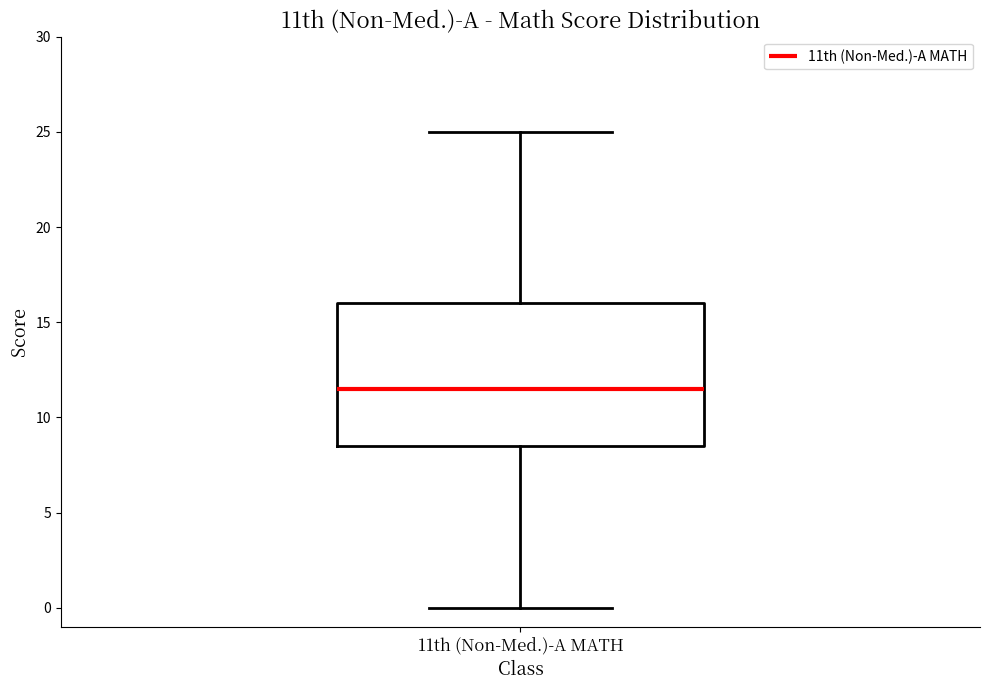

Where does the lower whisker of the box for 11th (Non-Med.)-A MATH end on the y-axis? The values are not printed on the chart, so give them approximately, as read against the axis.

0.0